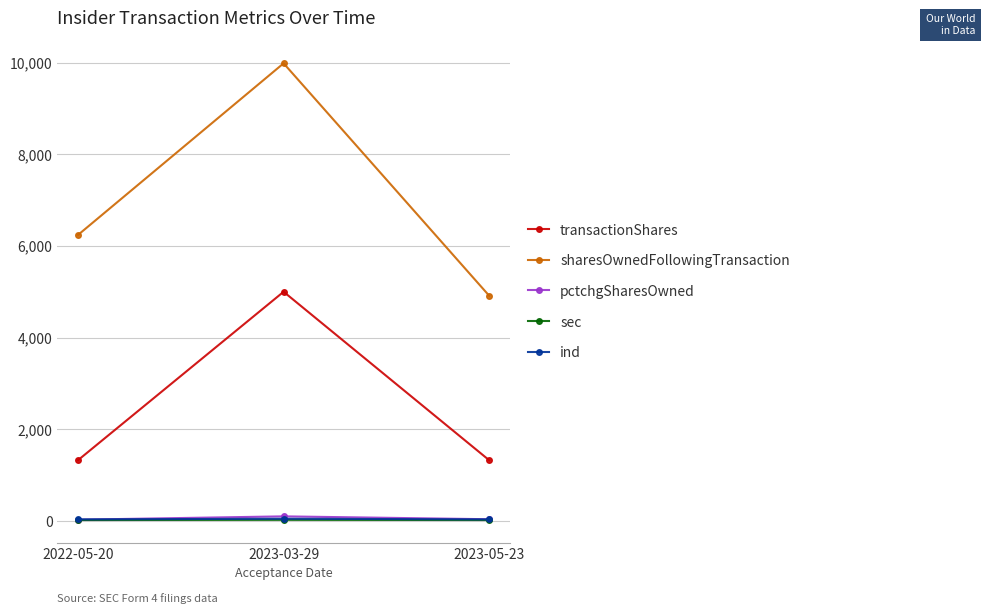

What is the value of the transactionShares point at the 3rd from the left?

1325